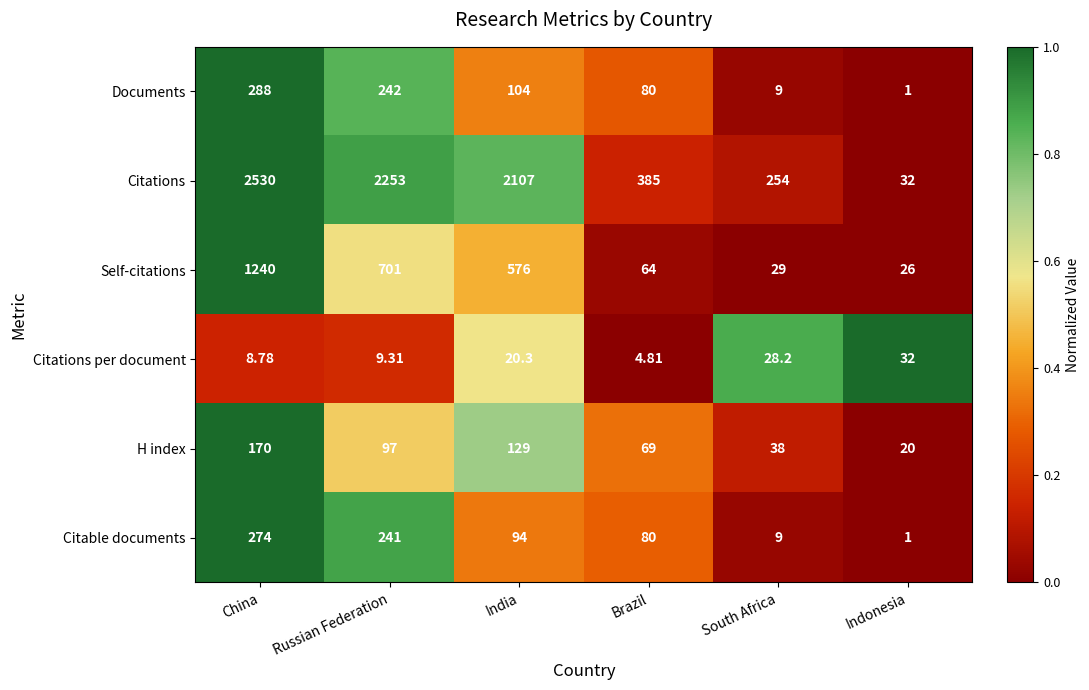

Rank the series by their maximum value, from lowest to highest.

Citations per document, H index, Citable documents, Documents, Self-citations, Citations